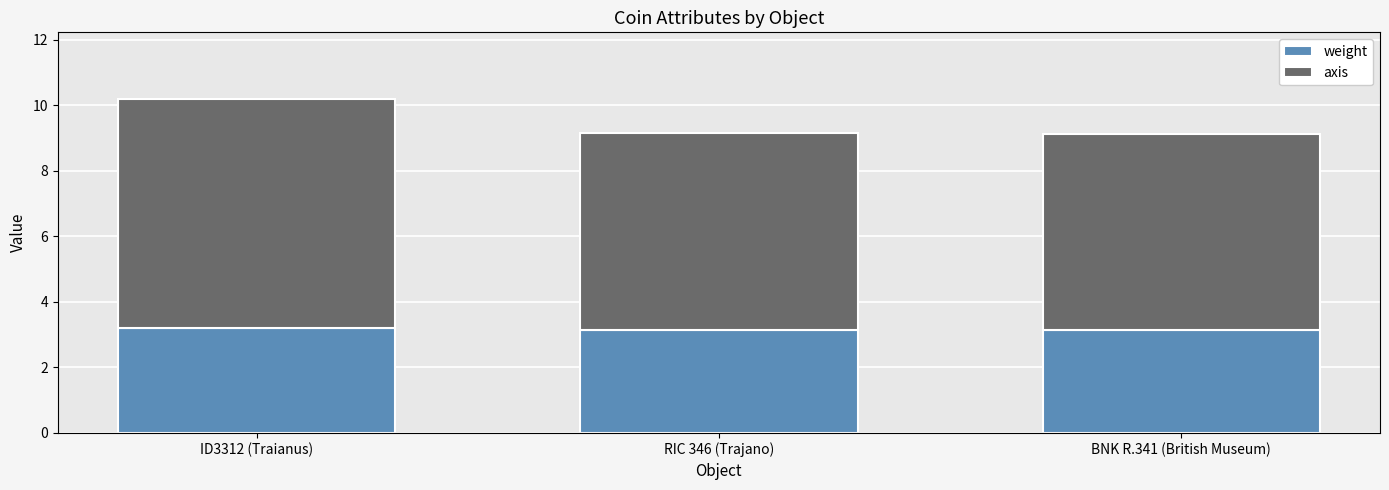

What is the highest value of the weight series?

3.2